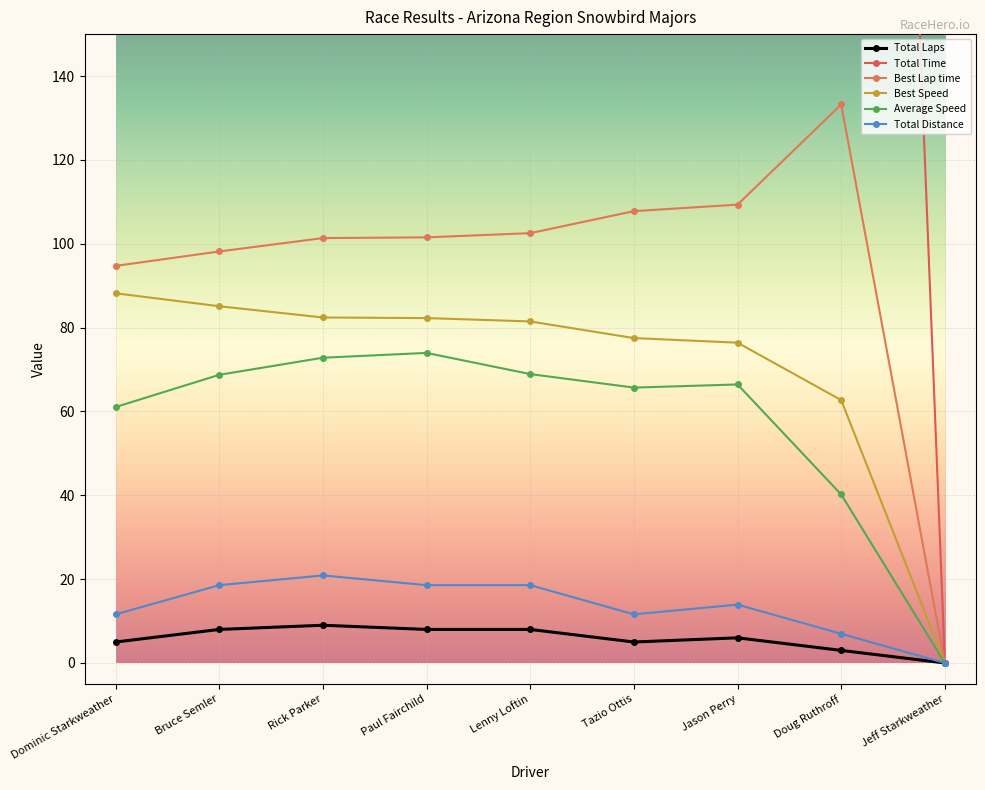

What position from the right is Dominic Starkweather?

9